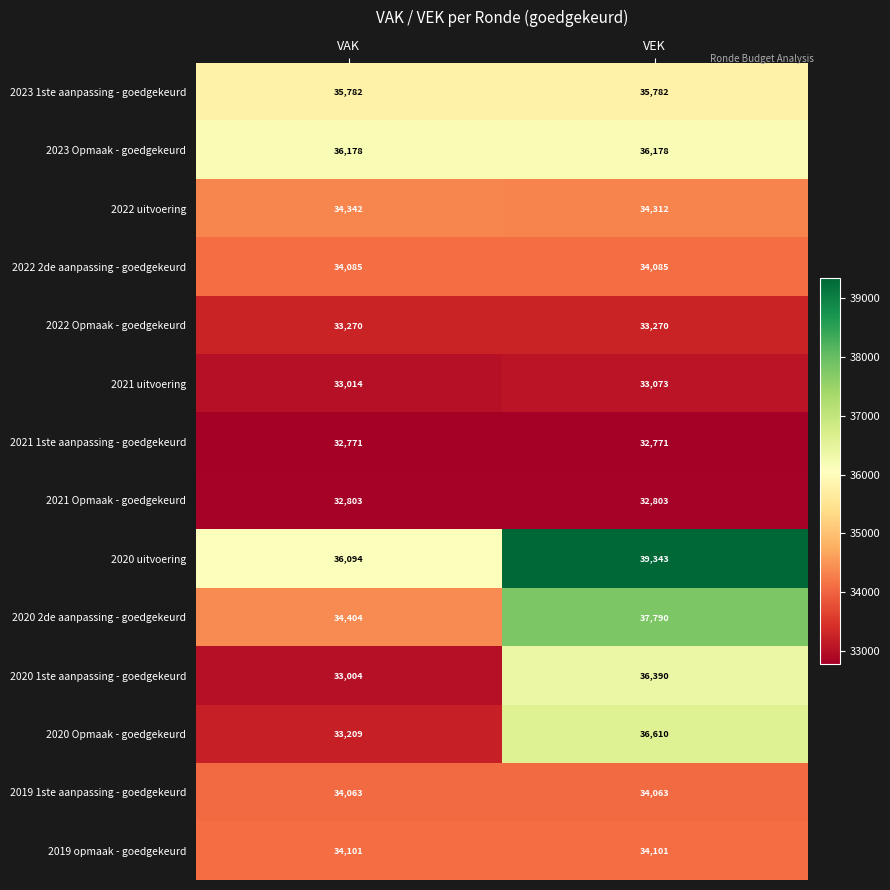

What is the difference between the 2020 uitvoering values at VAK and VEK?

3249